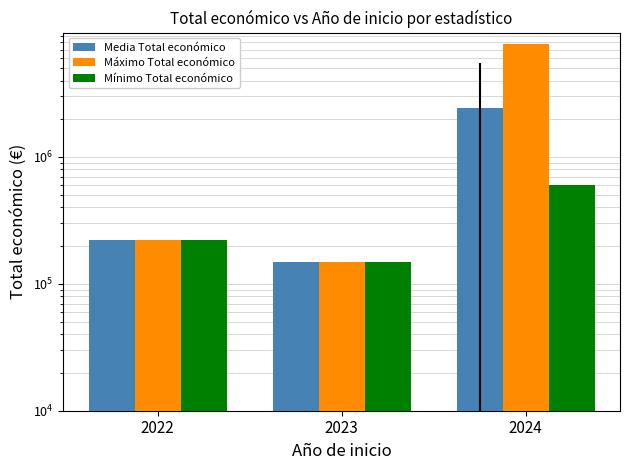

Which has a higher value, 2022 or 2024?

2024